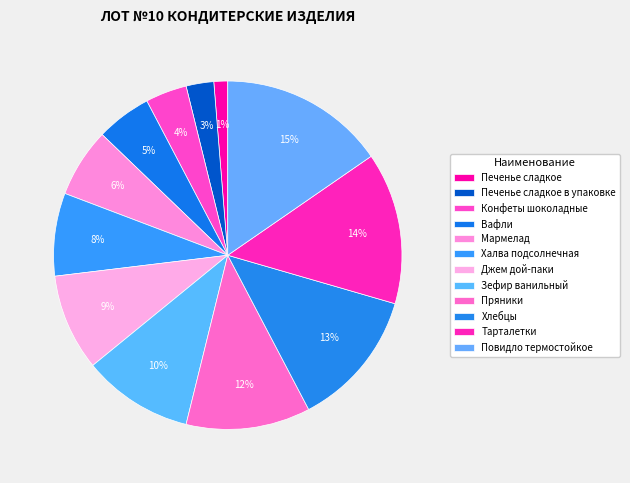

What is the smallest slice in the pie chart?

Печенье сладкое